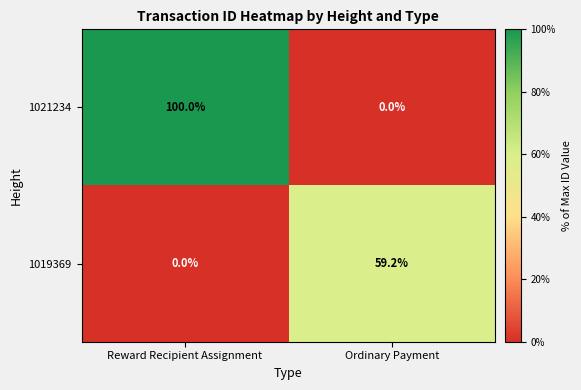

List the series in order of their peak value, highest first.

1021234, 1019369